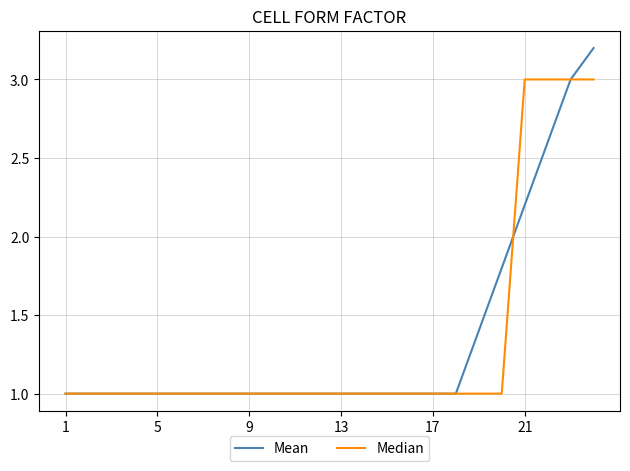

Does the chart display data point markers on the line(s)?

No